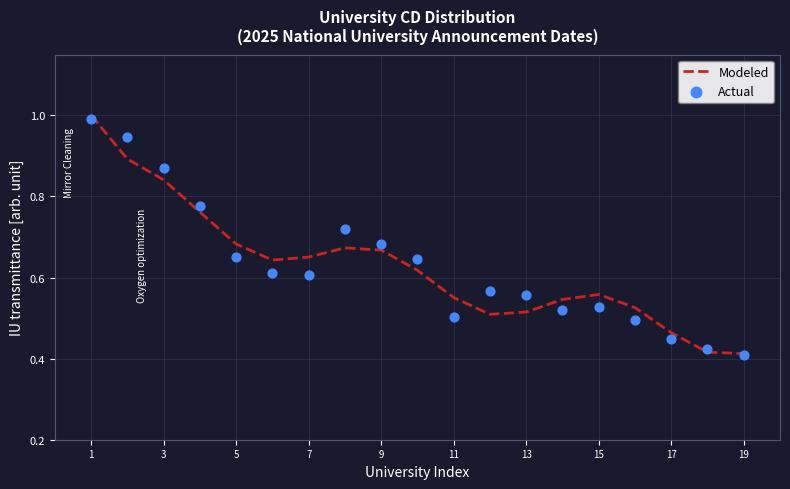

What are all the series names shown in the legend?

Modeled, Actual